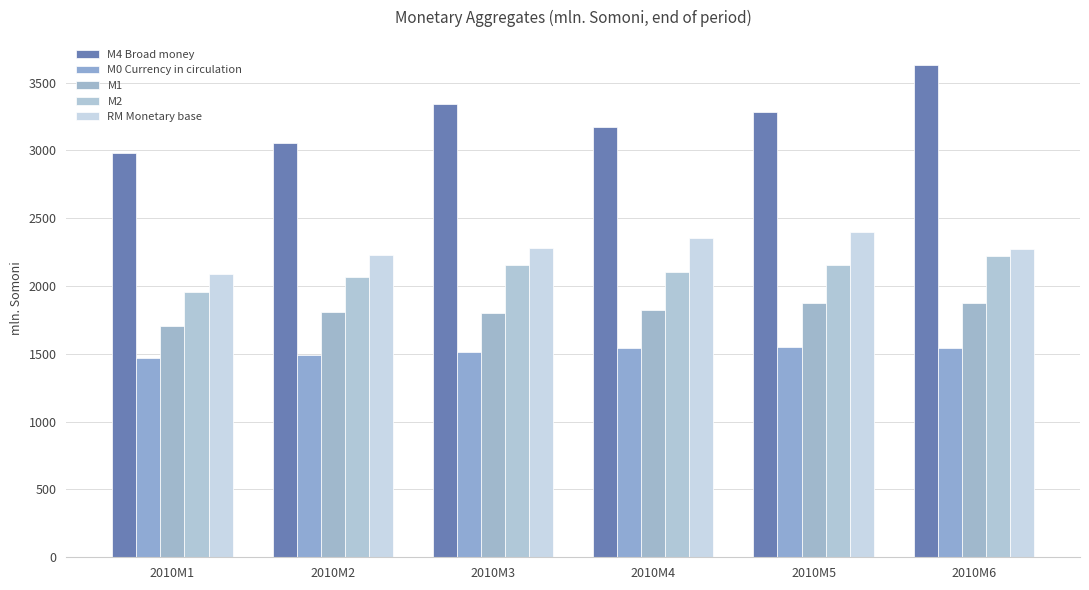

At 2010M3, list the series in order from largest to smallest.

M4 Broad money, RM Monetary base, M2, M1, M0 Currency in circulation